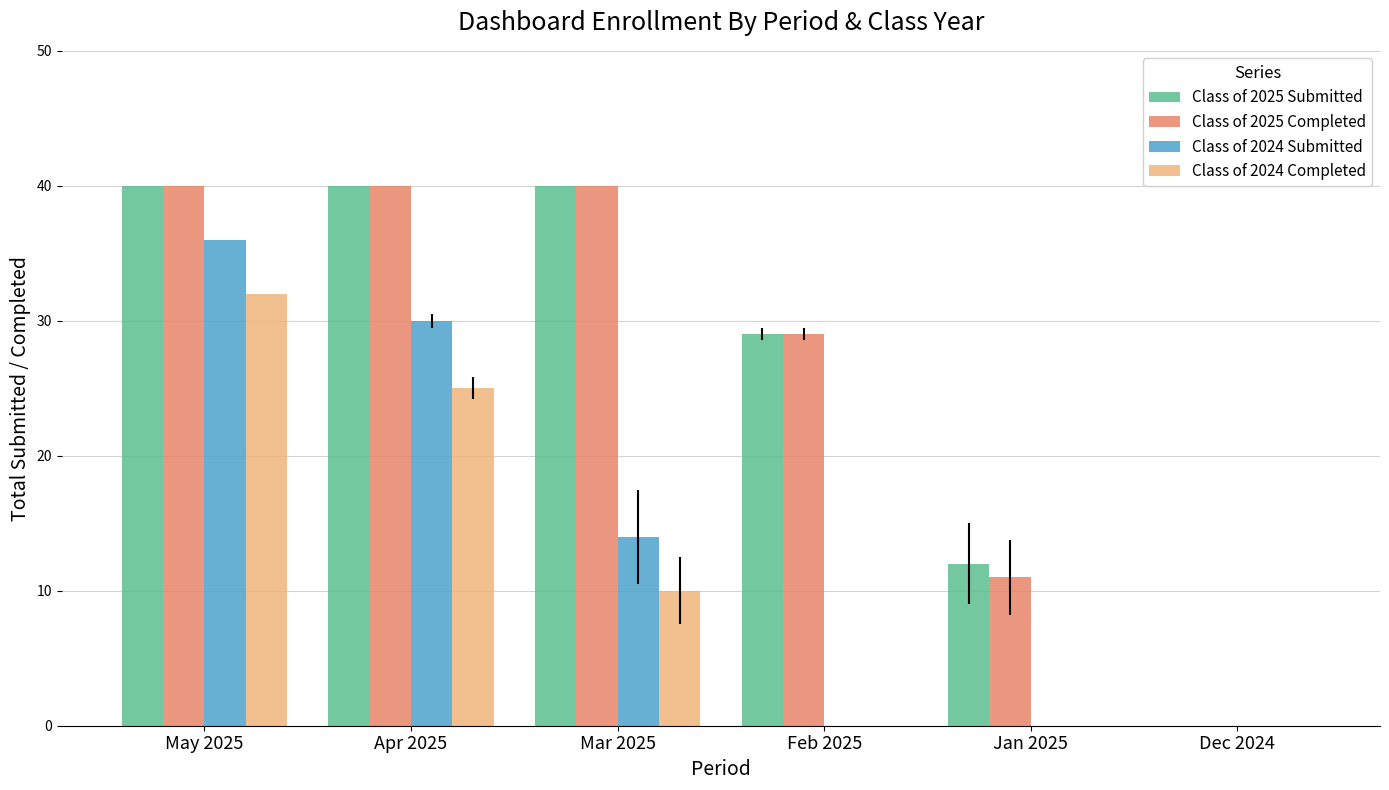

At which label is Class of 2024 Submitted closest to 18?

Mar 2025